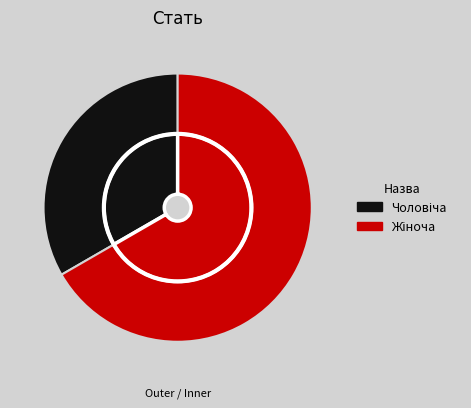

What is the smallest slice in the pie chart?

Чоловіча